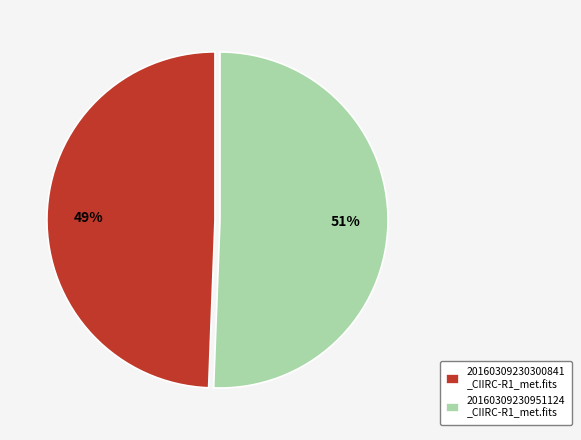

Which slice is the largest?

20160309230951124 _CIIRC-R1_met.fits